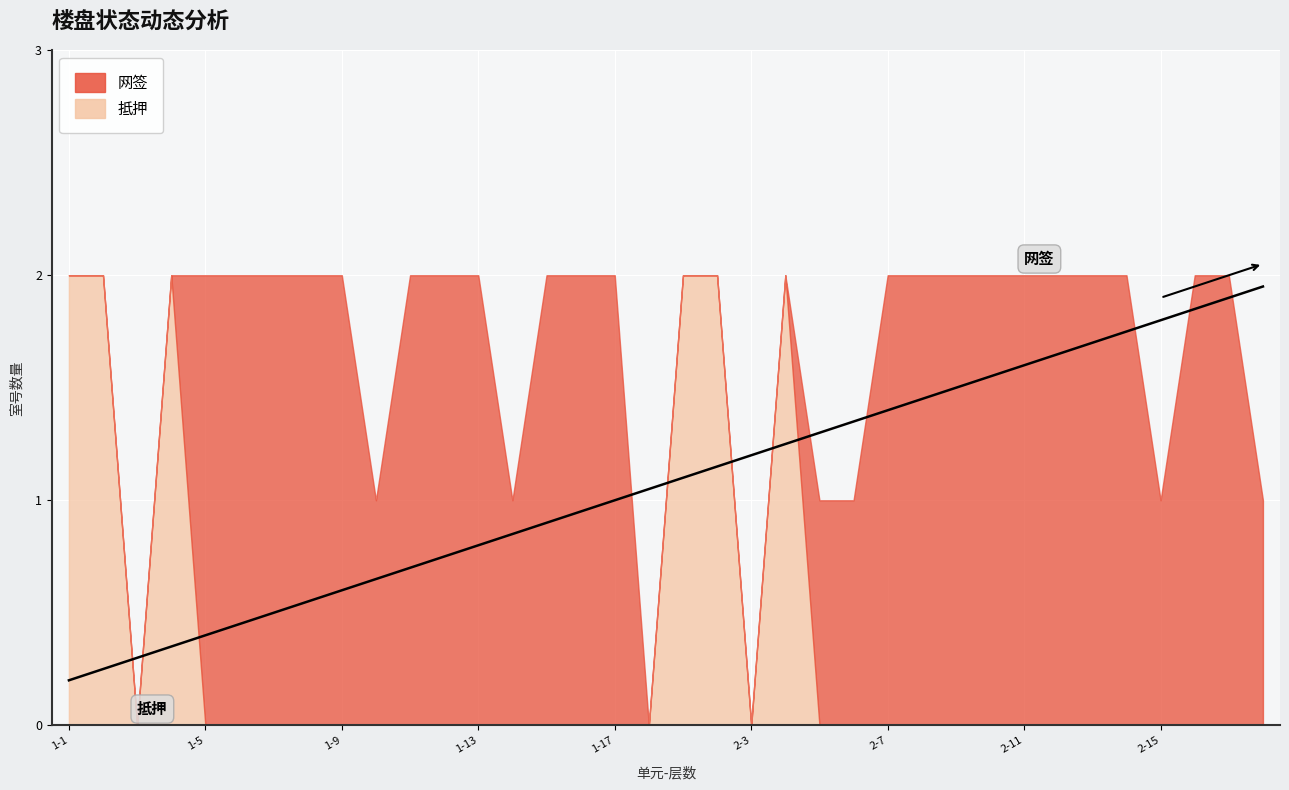

The value at 26 is 2.5. True or false?

False